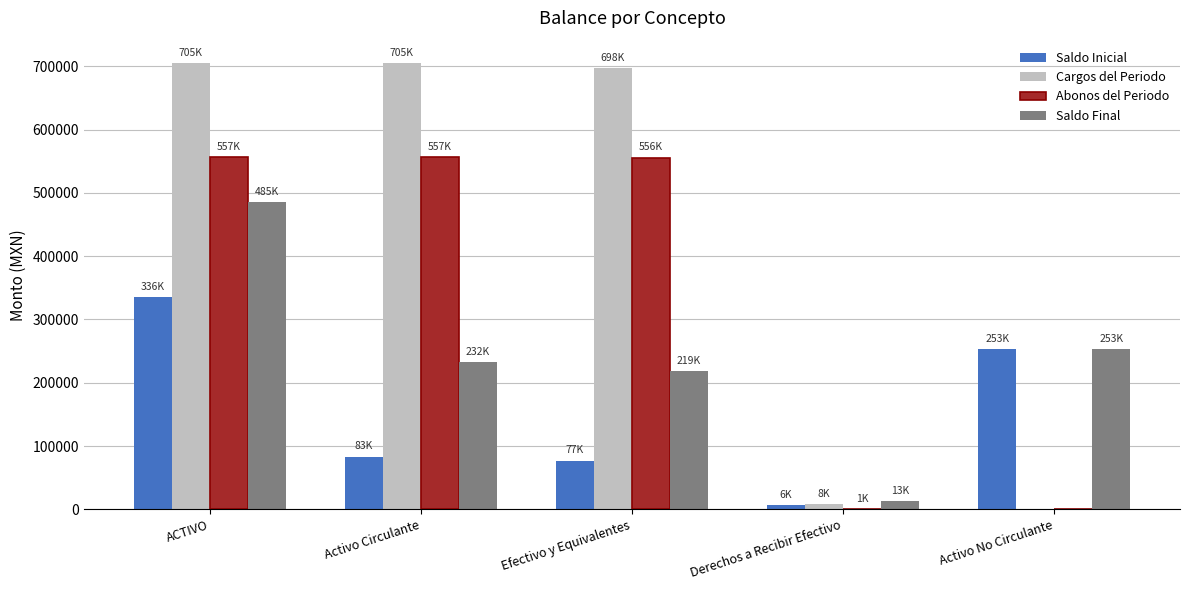

What is the sum of the Saldo Final values at Activo No Circulante and Efectivo y Equivalentes?

471643.6